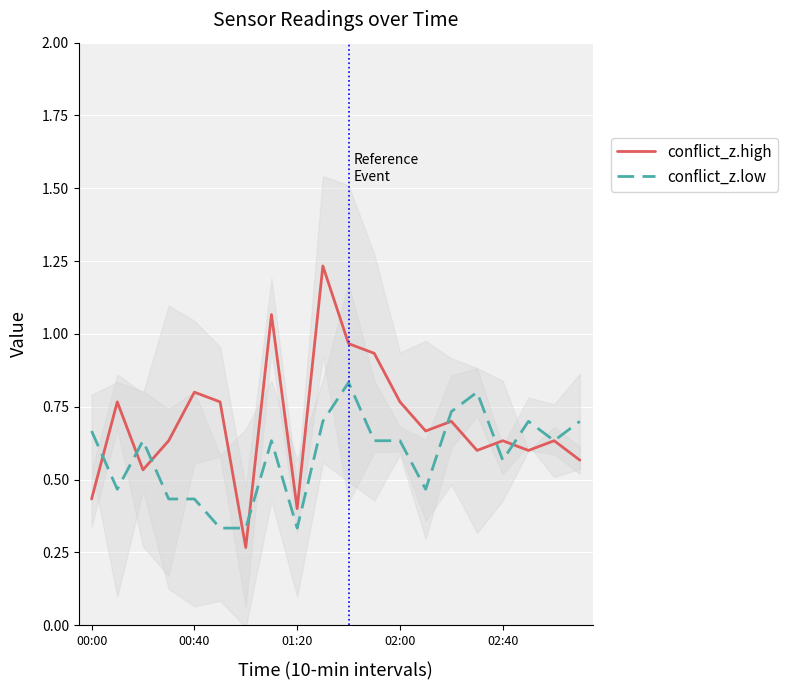

Is it true that conflict_z.high equals 0.7 at 01:20?

False